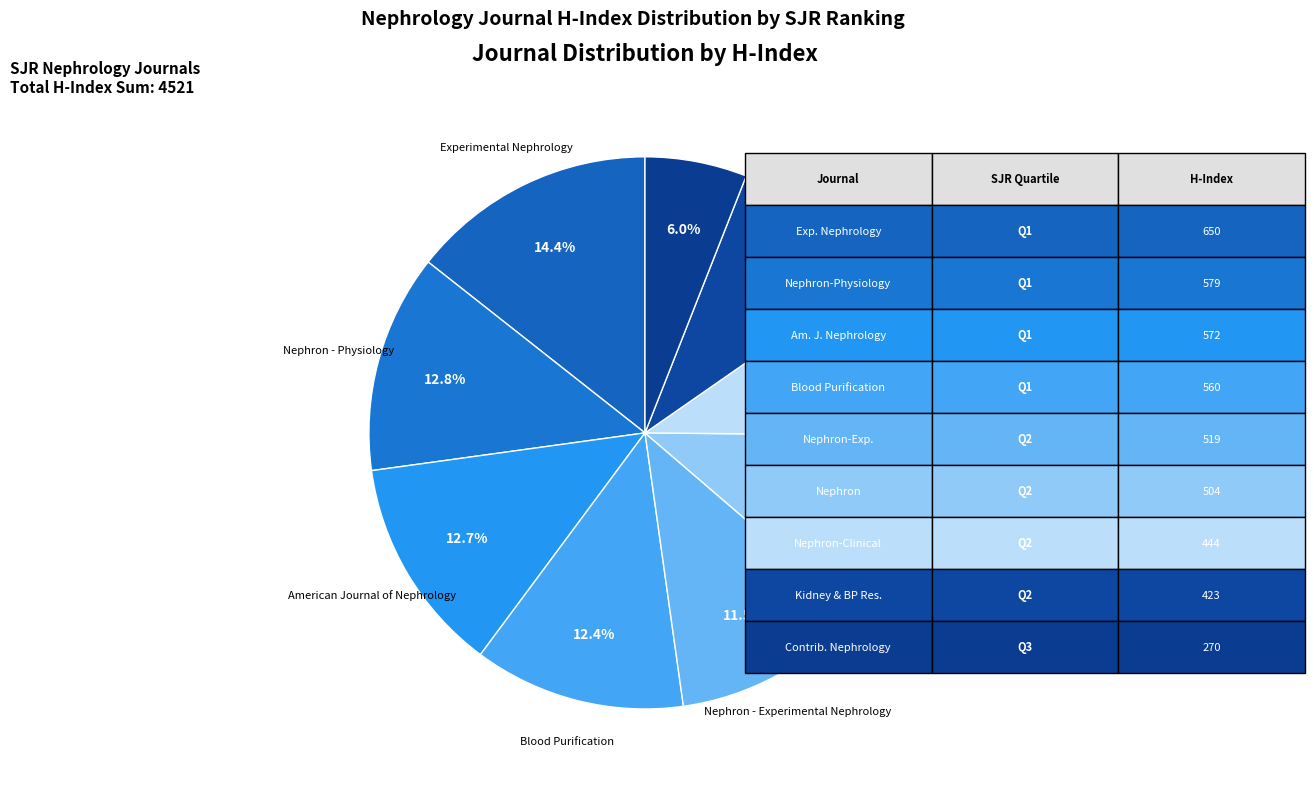

How many segments does this pie chart have?

9